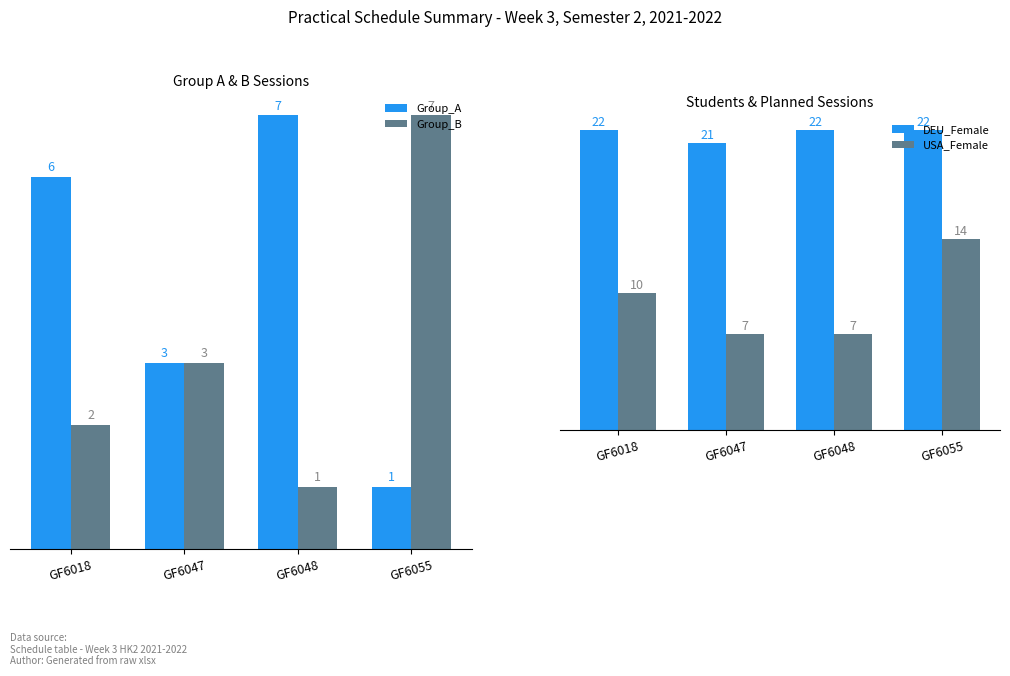

Are the bars horizontal?

No